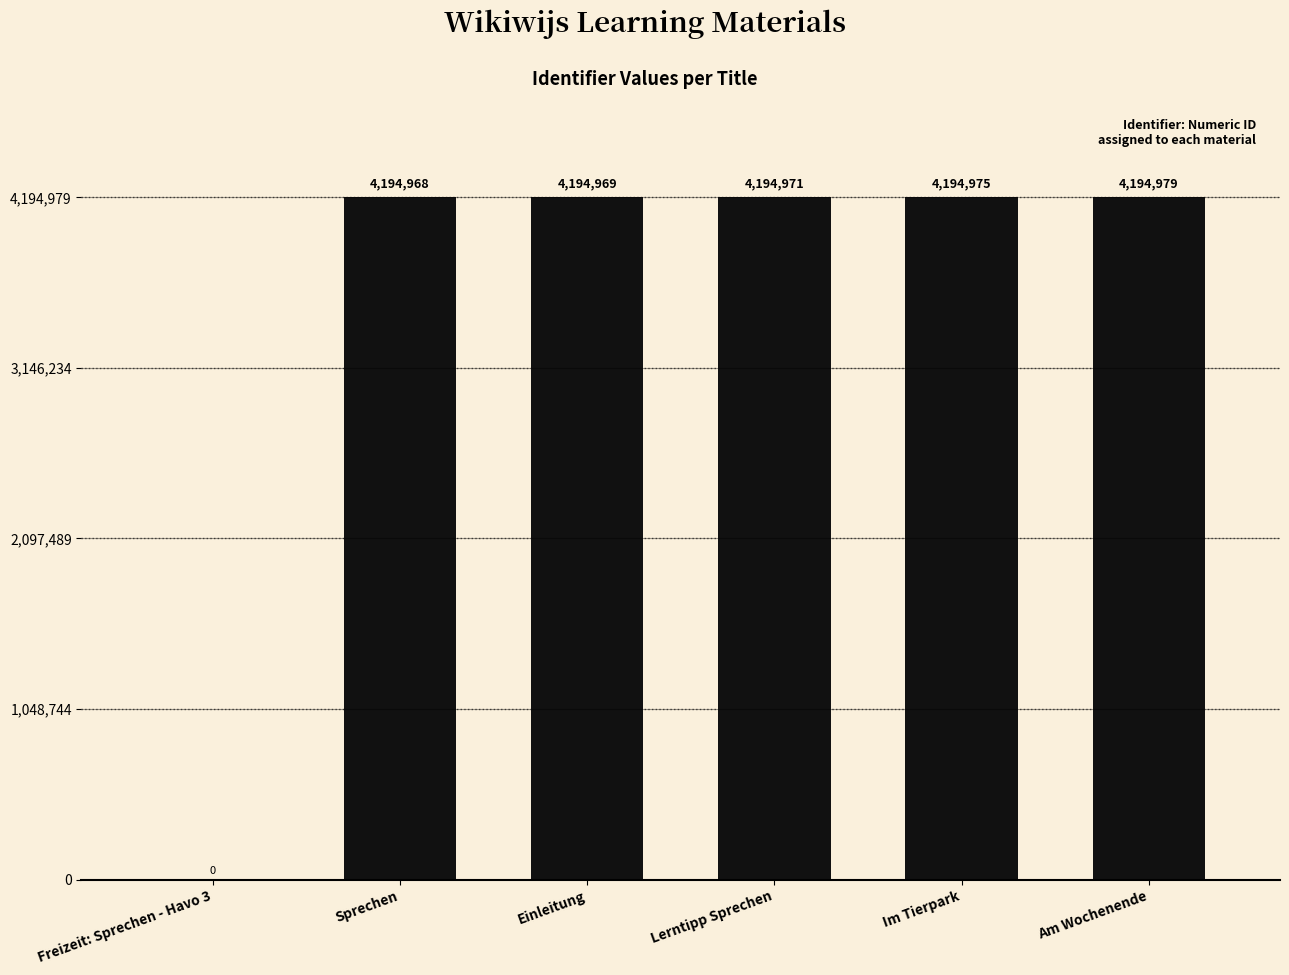

What is the sum of the values at Im Tierpark and Am Wochenende?

8389954